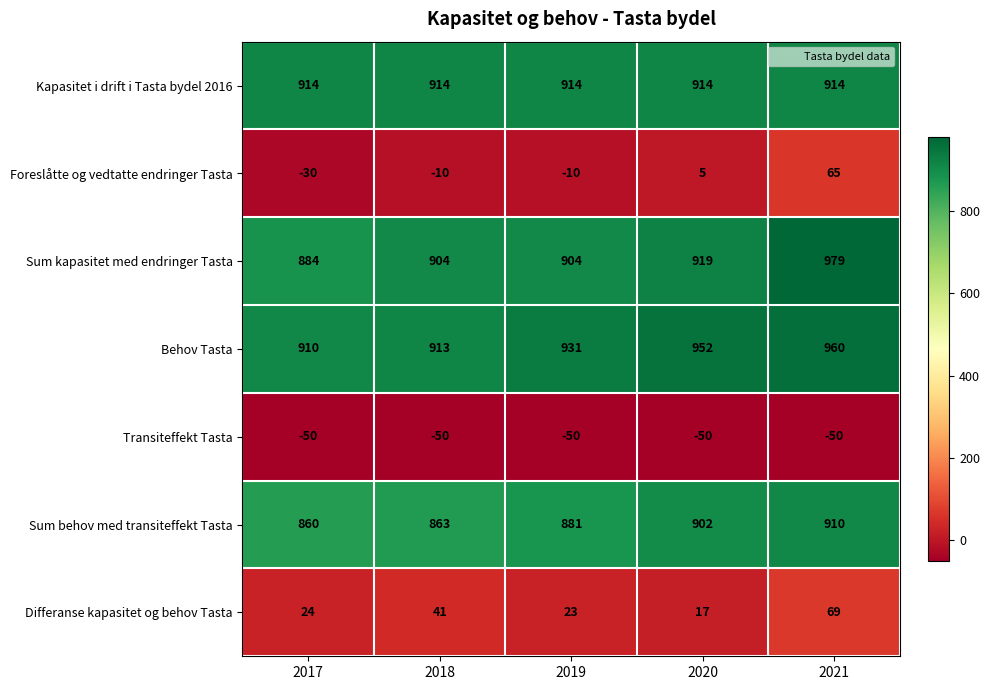

At which label is Sum behov med transiteffekt Tasta closest to 885?

2019